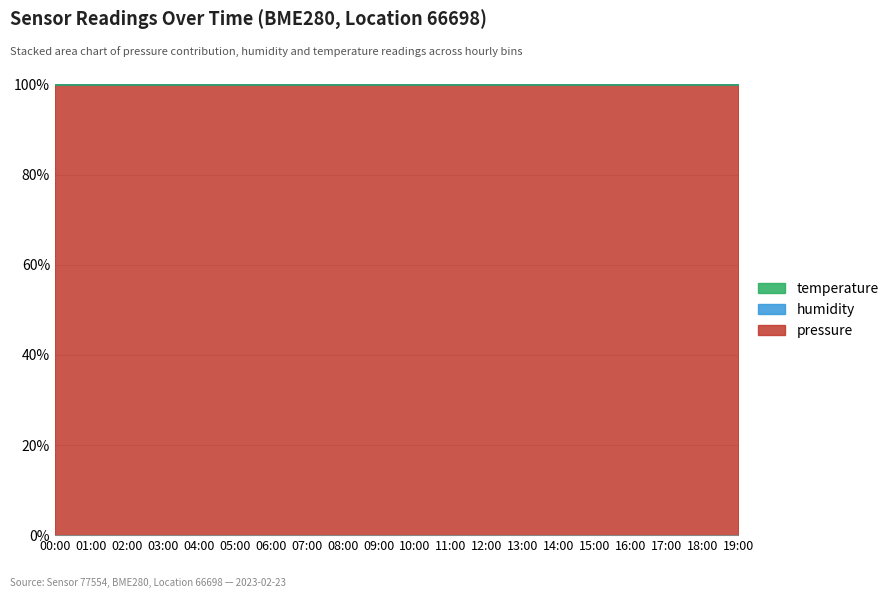

What is the highest value of the pressure series?

99.9